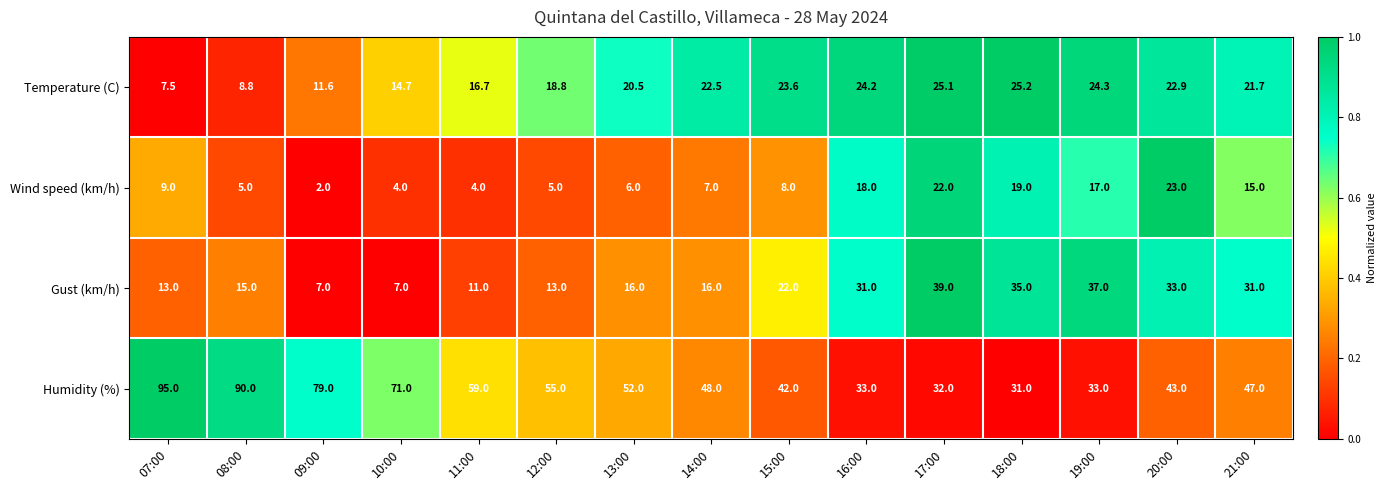

Which series has the largest total across all categories?

Humidity (%)